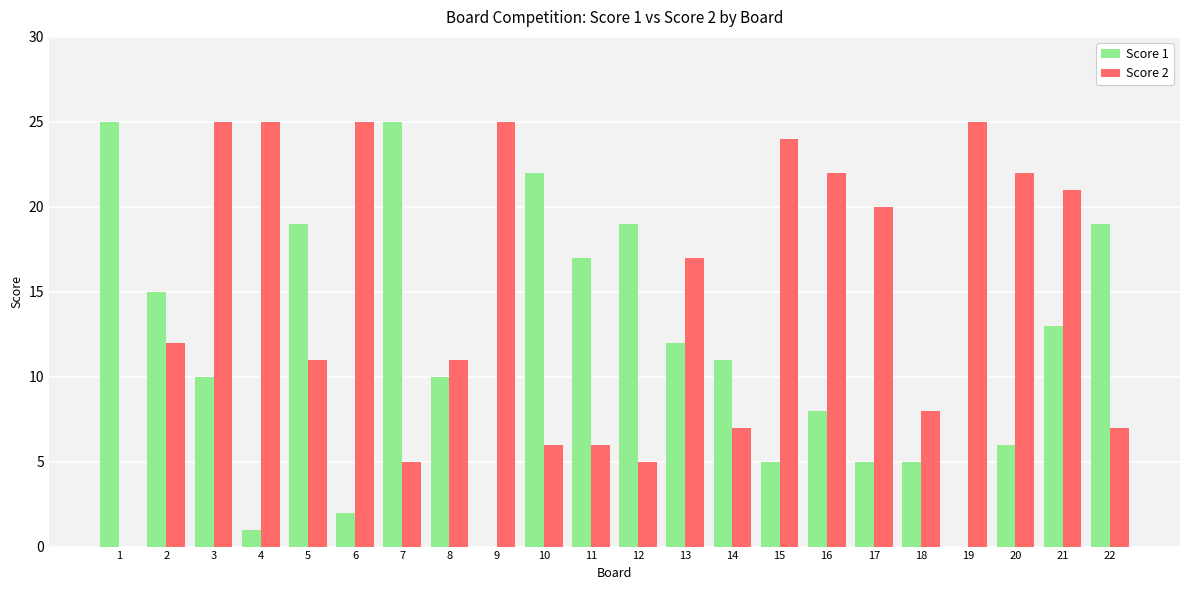

What is the total value across all series at 3?

35